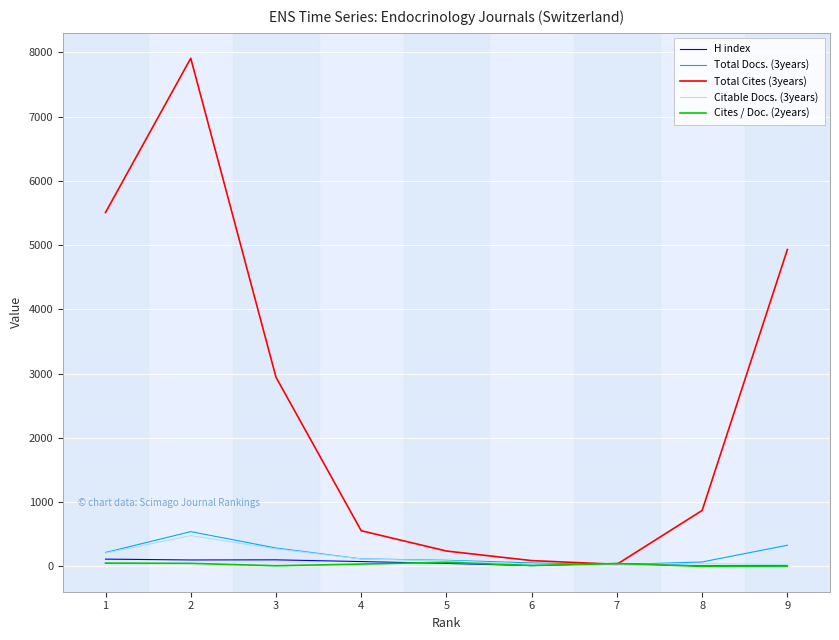

The value of Total Docs. (3years) at 3 is 285.0. True or false?

True